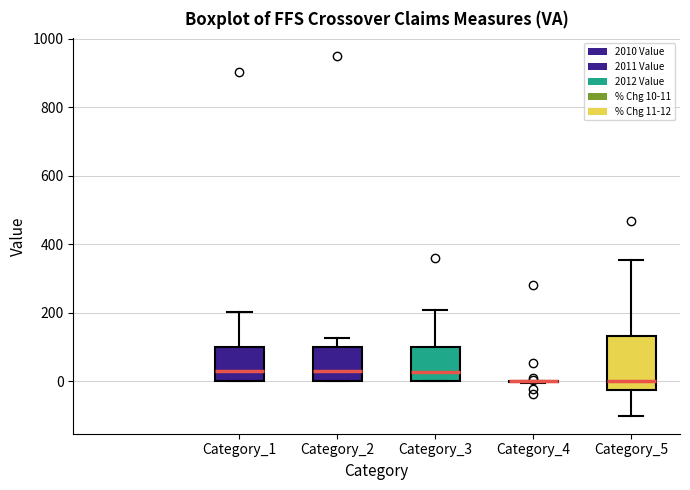

Which box is the tallest, from its lower edge to its upper edge?

Category_5